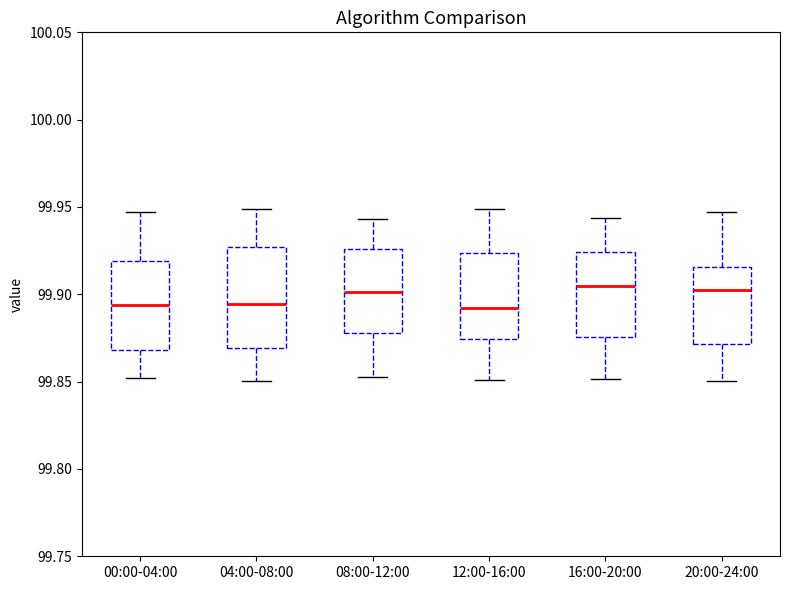

Reading left to right, transcribe this box plot: for each box, give where its median line is, the range the box spans, and where its two whiskers end, as read against the y-axis. The values are not printed on the chart, so give them approximately, as read against the axis.

00:00-04:00: median 99.895, box 99.870 to 99.920, whiskers 99.850 to 99.945
04:00-08:00: median 99.895, box 99.870 to 99.925, whiskers 99.850 to 99.950
08:00-12:00: median 99.900, box 99.880 to 99.925, whiskers 99.855 to 99.945
12:00-16:00: median 99.890, box 99.875 to 99.925, whiskers 99.850 to 99.950
16:00-20:00: median 99.905, box 99.875 to 99.925, whiskers 99.850 to 99.945
20:00-24:00: median 99.905, box 99.870 to 99.915, whiskers 99.850 to 99.945